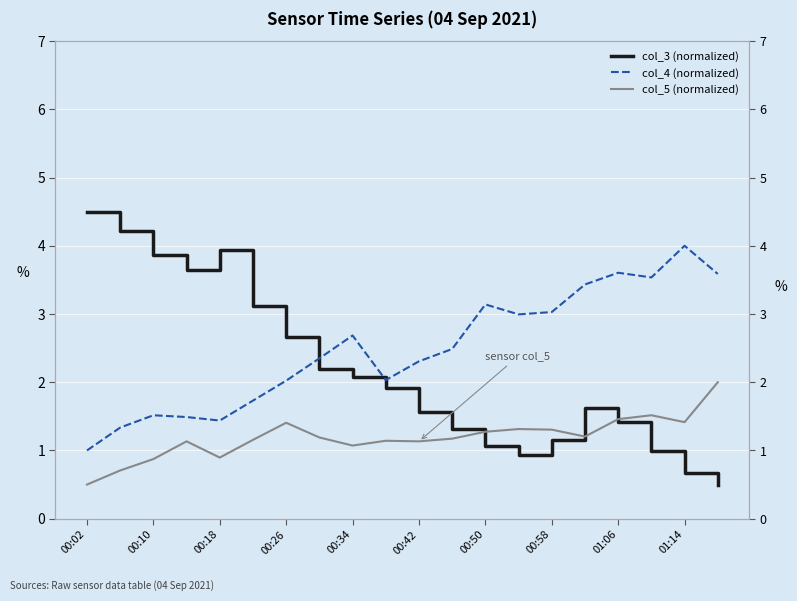

What is the maximum value for col_4 (normalized)?

4.0